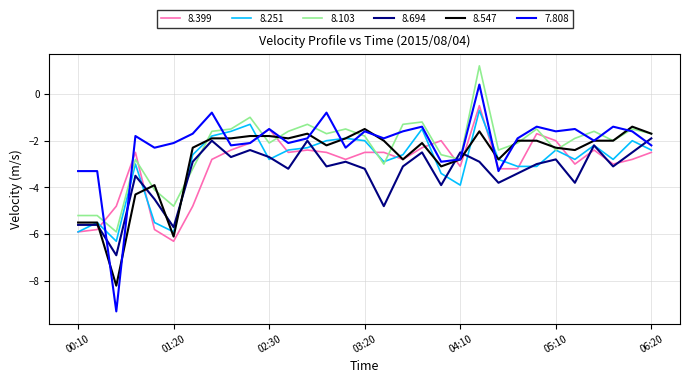

What is the minimum value shown in the chart?

-9.3